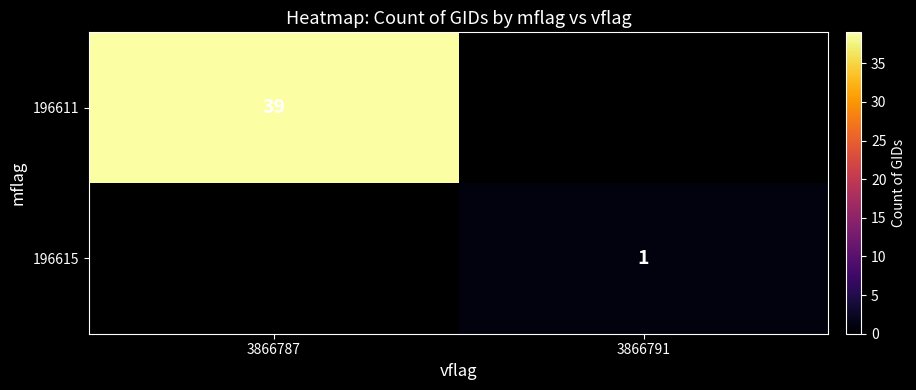

The 196615 series shows 1.6 at 3866791. True or false?

False